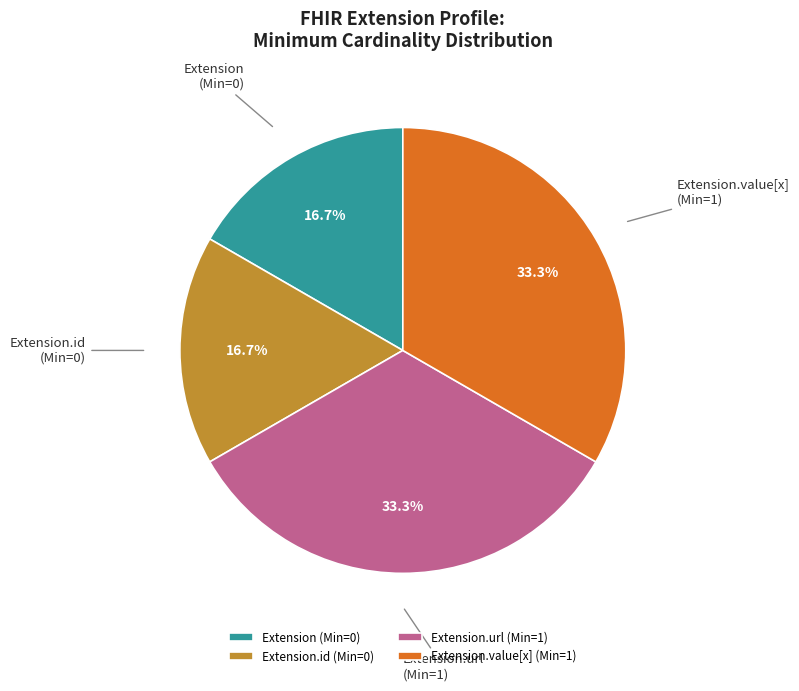

How many slices are in this pie chart?

4